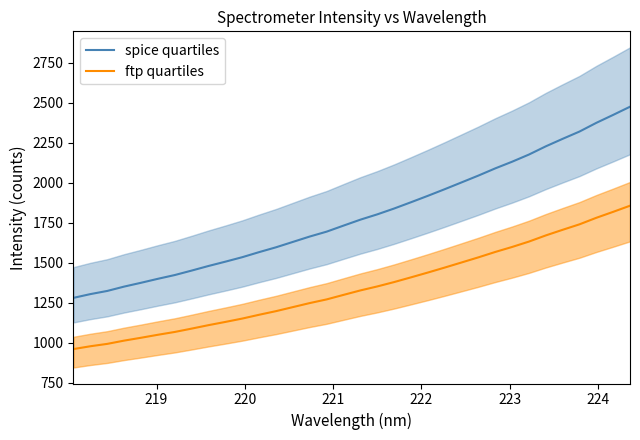

True or false: ftp quartiles and spice quartiles intersect in this chart.

False